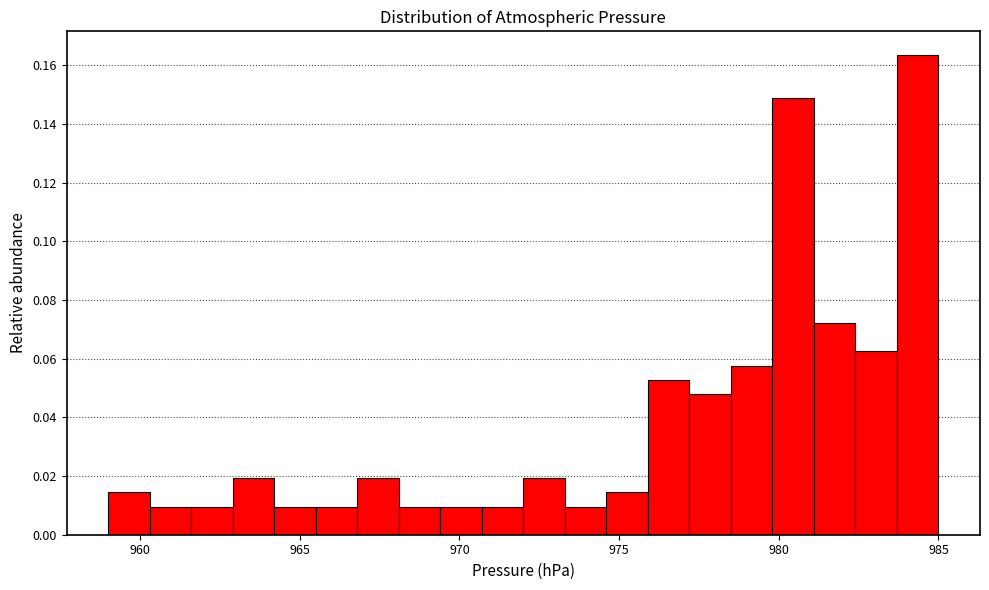

Around what value on the x-axis is the tallest bar? Give the approximate position of its centre, as read against the axis.

984.5